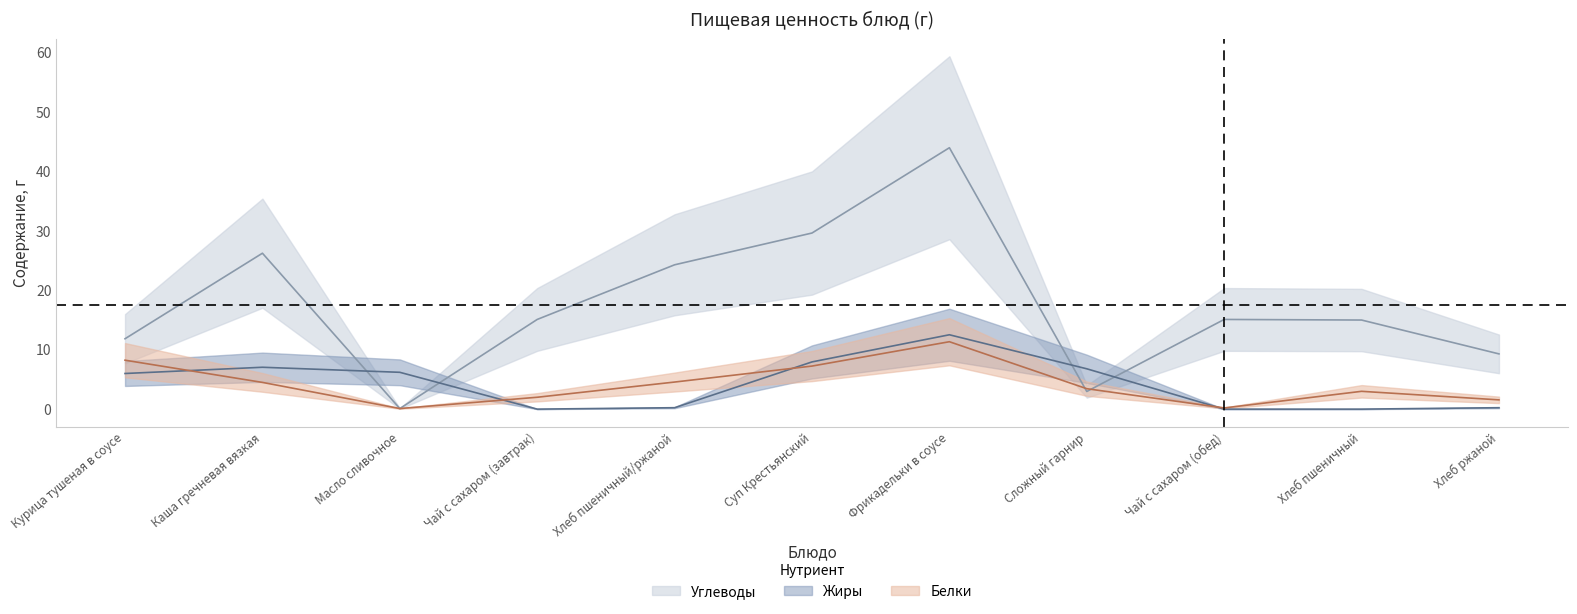

What is the greatest value displayed?

44.0